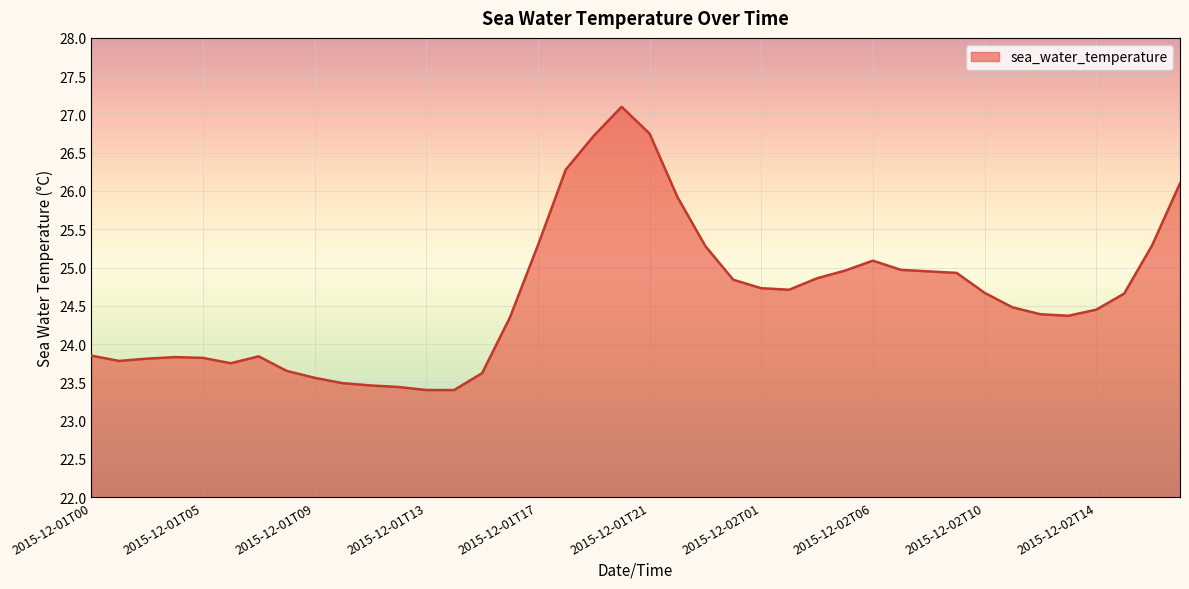

What is the difference between the maximum and minimum values?

3.7